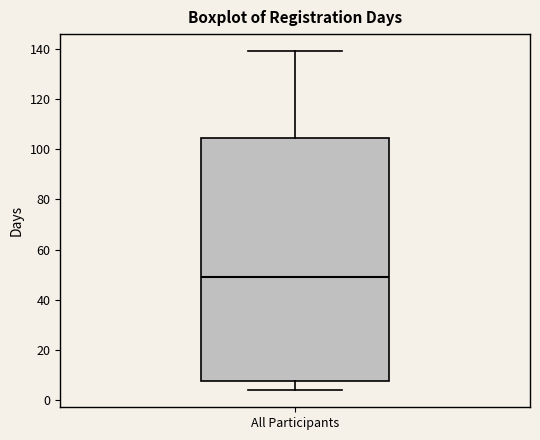

Read this box plot against the y-axis: the position of the median line, the range covered by the box, and the ends of both whiskers. The values are not printed on the chart, so give them approximately, as read against the axis.

median 50, box 8 to 104, whiskers 4 to 140